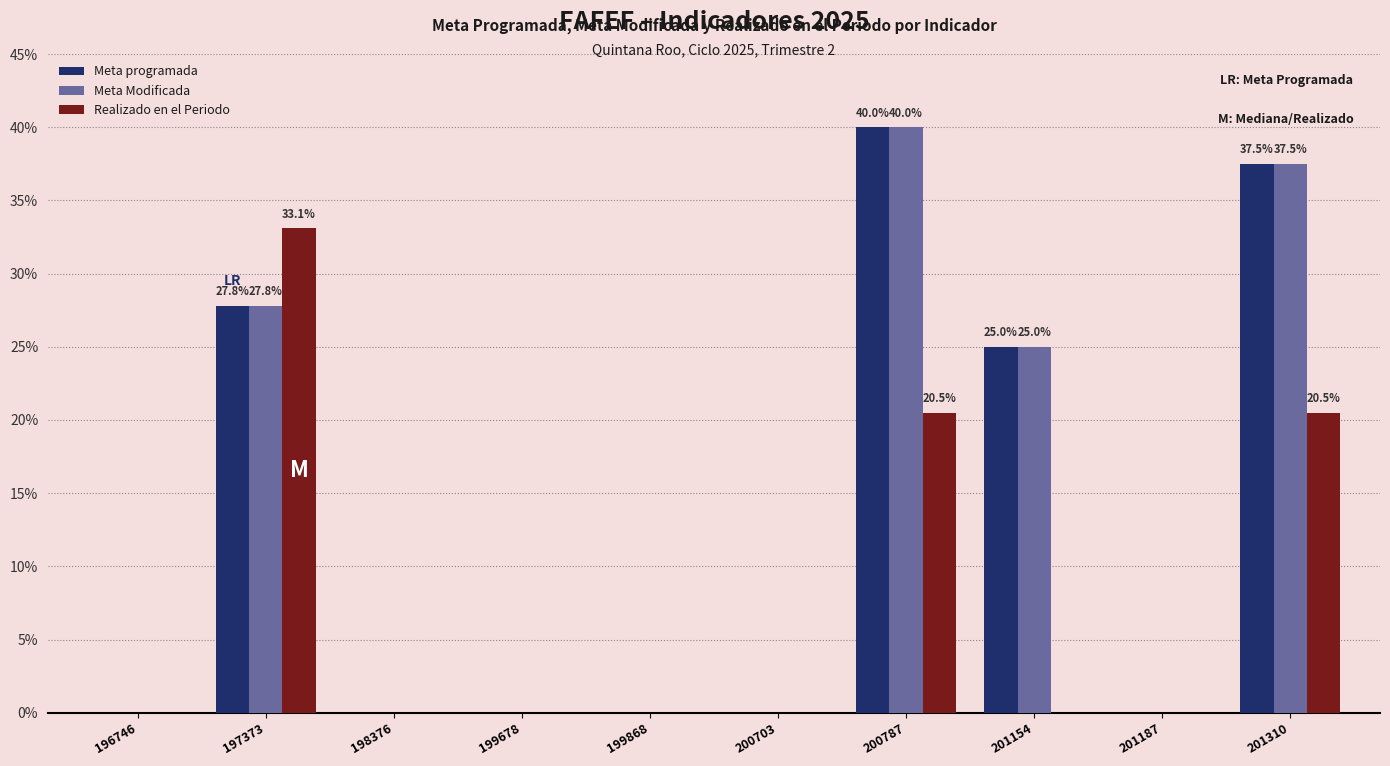

How many categories are shown in the chart?

10